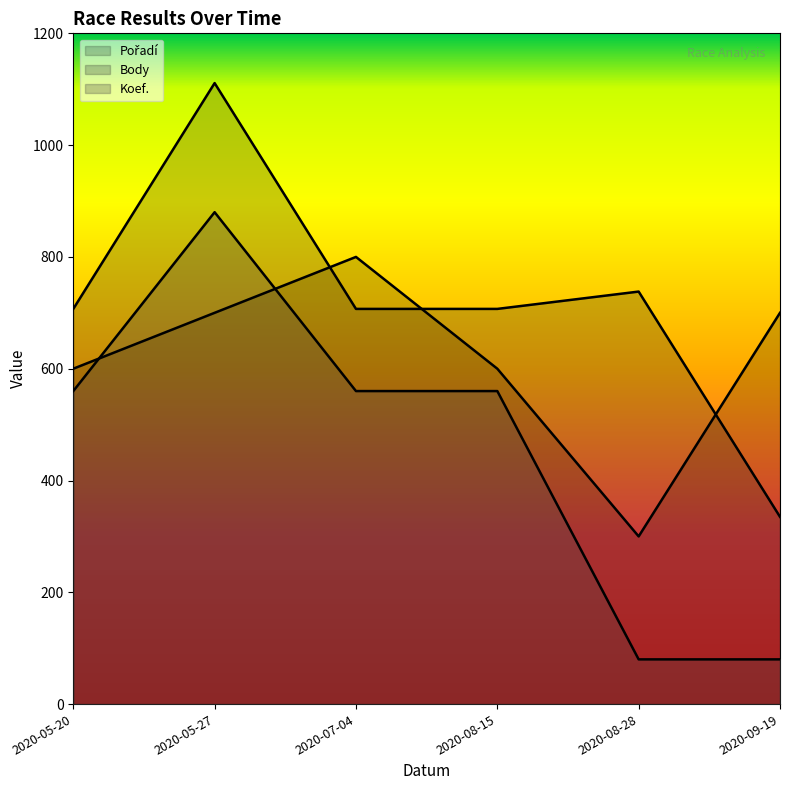

True or false: Body and Koef. intersect in this chart.

False